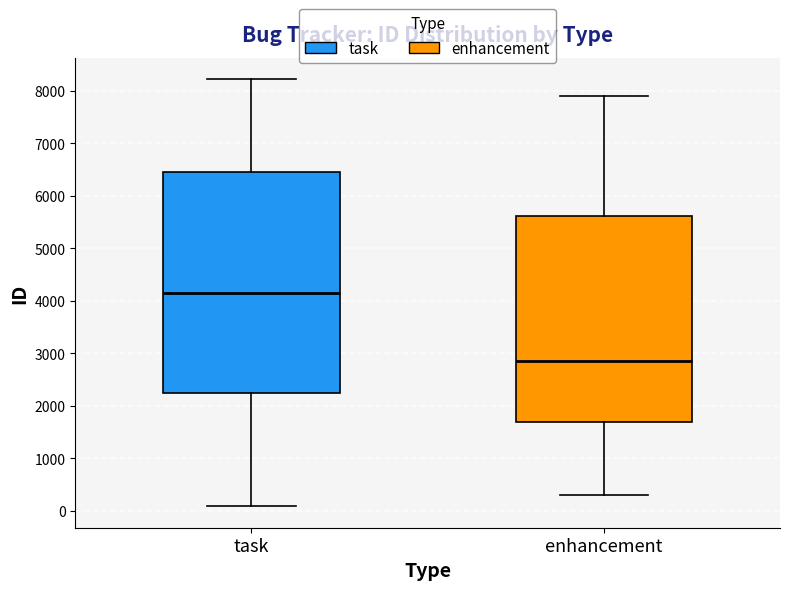

Reading left to right, read every box against the y-axis: the position of its median line, the range the box covers, and the ends of its whiskers. The values are not printed on the chart, so give them approximately, as read against the axis.

task: median 4200, box 2200 to 6400, whiskers 100 to 8200
enhancement: median 2800, box 1700 to 5600, whiskers 300 to 7900